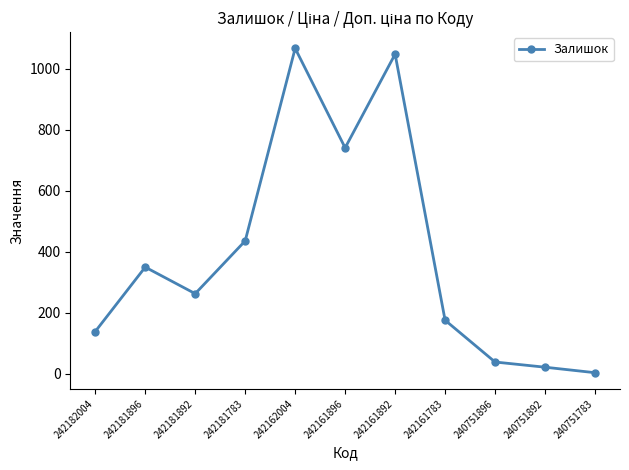

What is the sum of all values?

4285